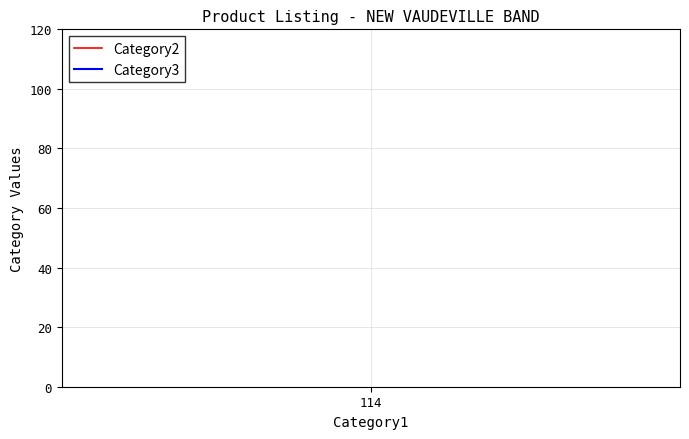

Which series has the largest range (max minus min)?

Category2